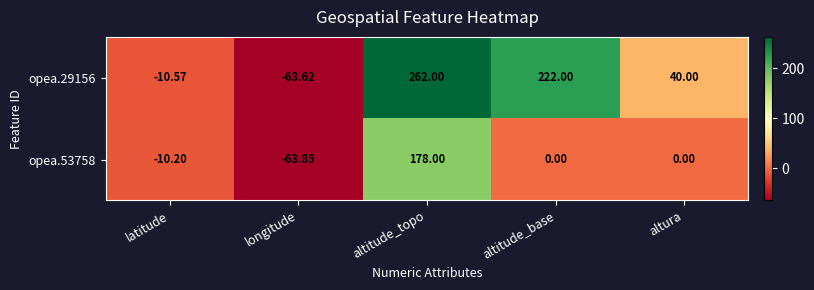

Which category has the highest value in the opea.53758 series?

altitude_topo